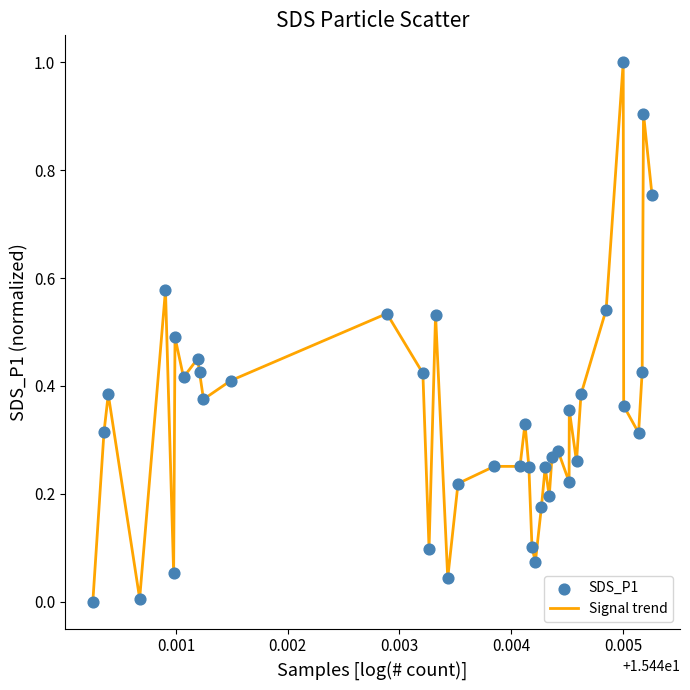

What is the maximum value shown in the chart?

1.0